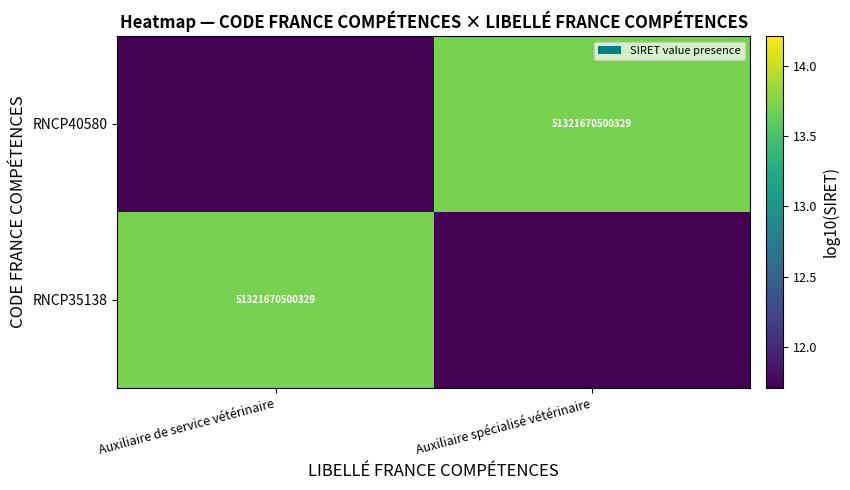

What is the lowest value of the RNCP40580 series?

11.7